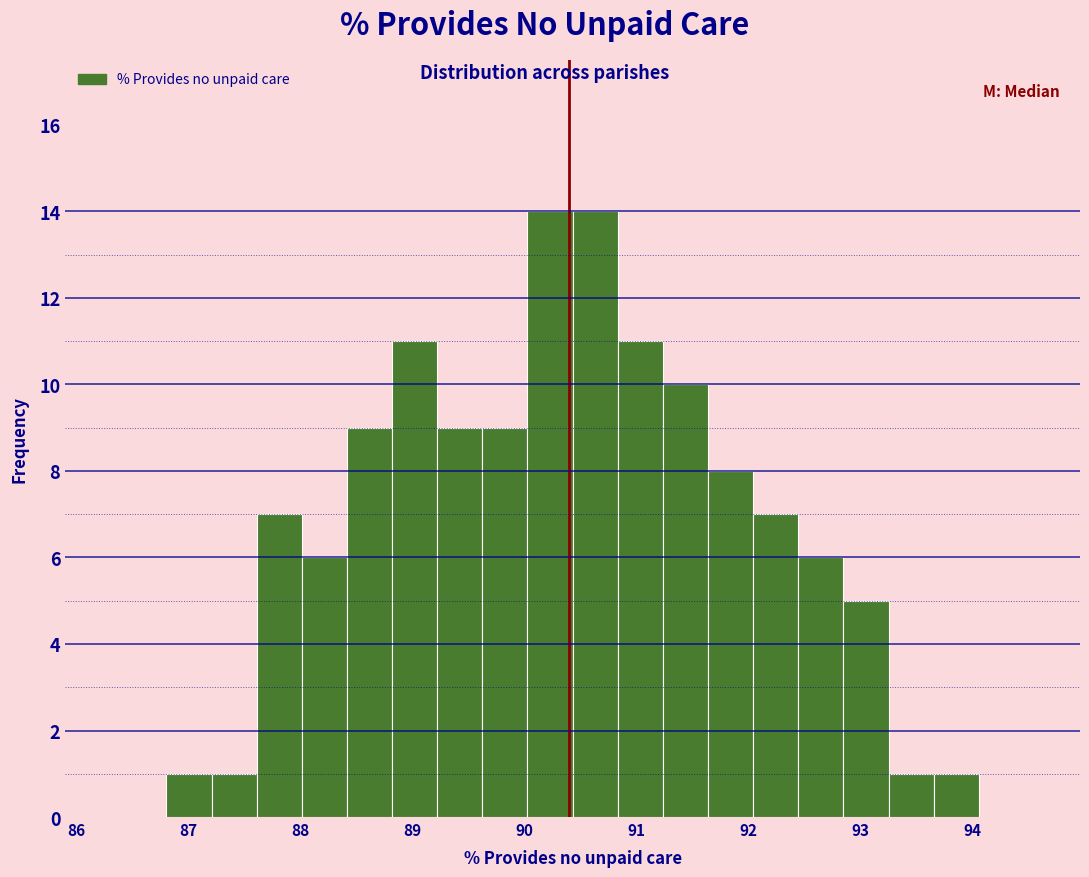

Reading left to right, list every bar in this chart as the range it spans on the x-axis followed by its height. Neither the bar edges nor the heights are printed on the chart, so give them approximately, as read against the axes.

86.4 to 86.8: 0
86.8 to 87.2: 1
87.2 to 87.6: 1
87.6 to 88.0: 7
88.0 to 88.4: 6
88.4 to 88.8: 9
88.8 to 89.2: 11
89.2 to 89.6: 9
89.6 to 90.0: 9
90.0 to 90.4: 14
90.4 to 90.8: 14
90.8 to 91.2: 11
91.2 to 91.6: 10
91.6 to 92.0: 8
92.0 to 92.4: 7
92.4 to 92.8: 6
92.8 to 93.3: 5
93.3 to 93.7: 1
93.7 to 94.1: 1
94.1 to 94.5: 0